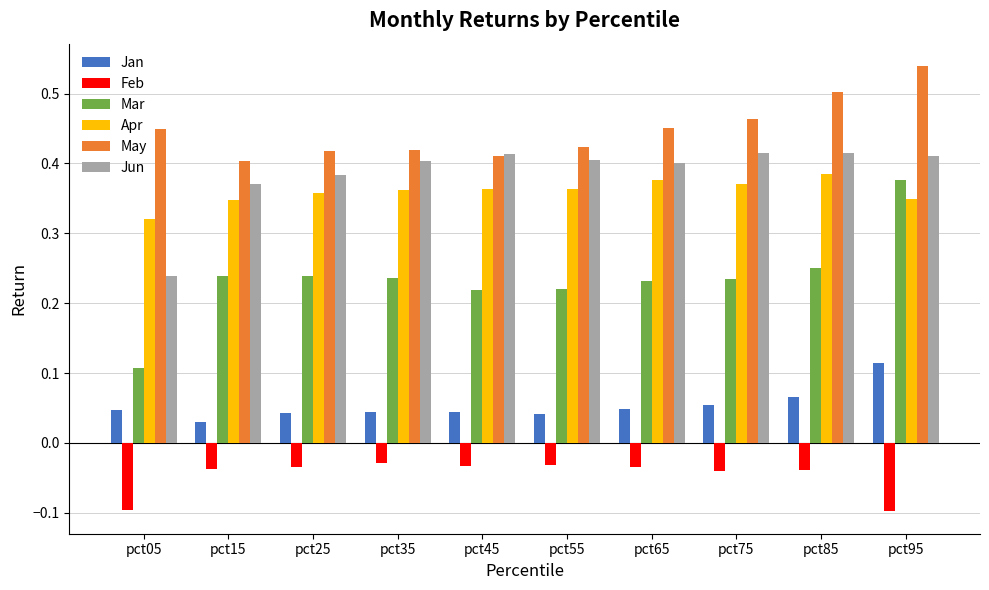

Where is Jun nearest to the value 0?

pct05